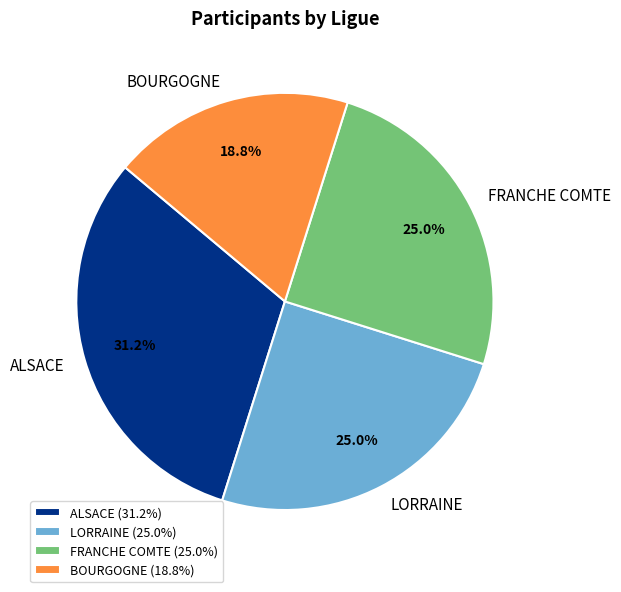

Do FRANCHE COMTE and BOURGOGNE together represent more than half of the pie?

No